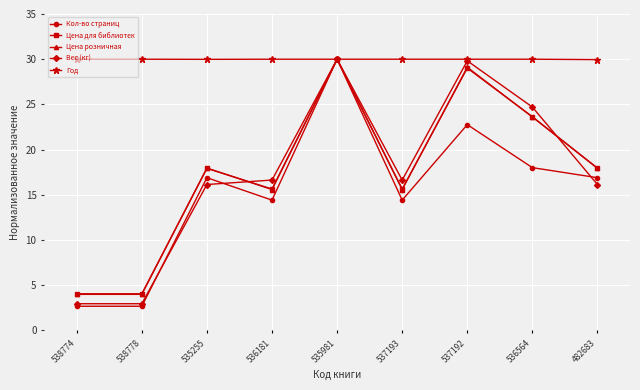

What position from the right is 538778?

8